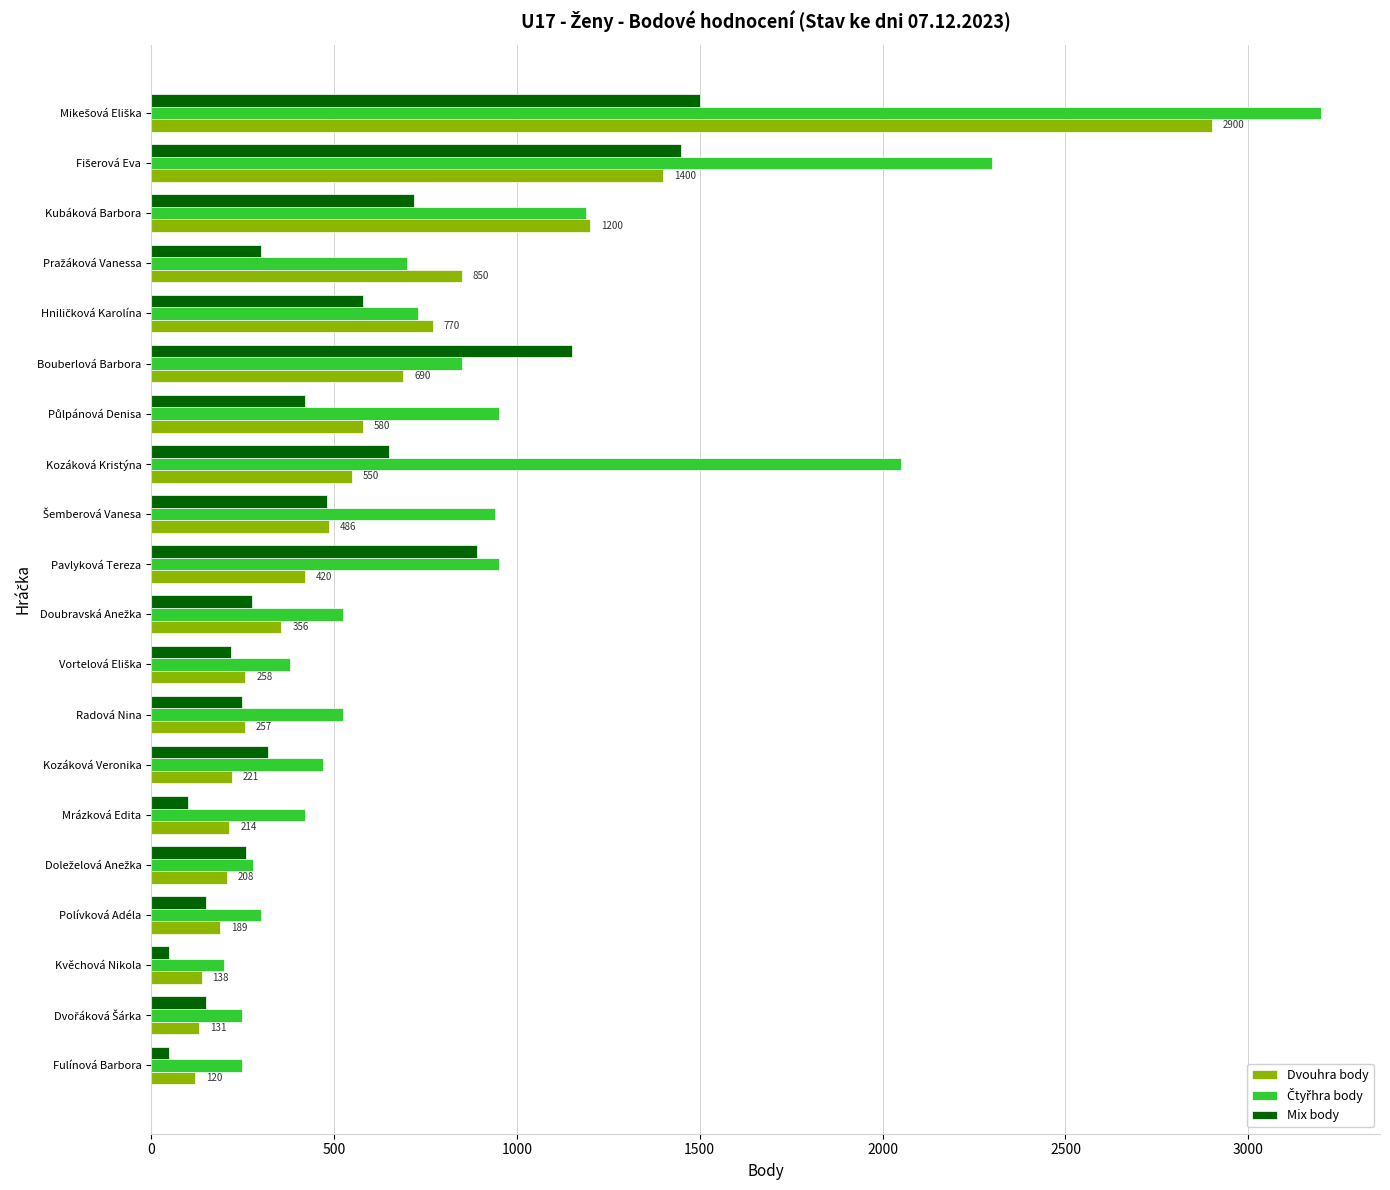

Which series changed the most between Fulínová Barbora and Kozáková Veronika?

Mix body